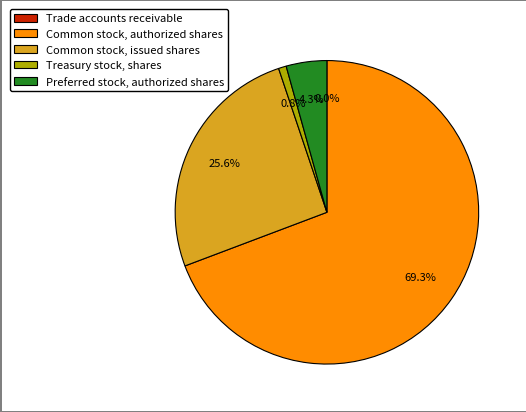

What is the largest slice in the pie chart?

Common stock, authorized shares